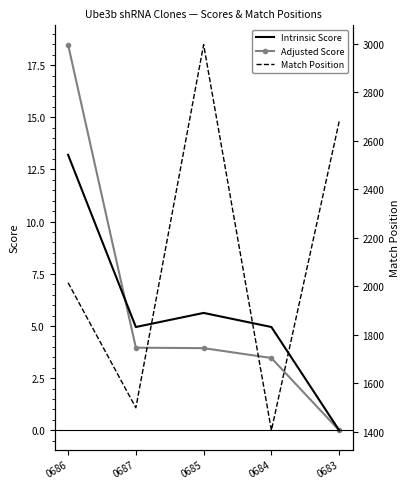

What is the sum of the Adjusted Score values at 0685 and 0684?

7.4